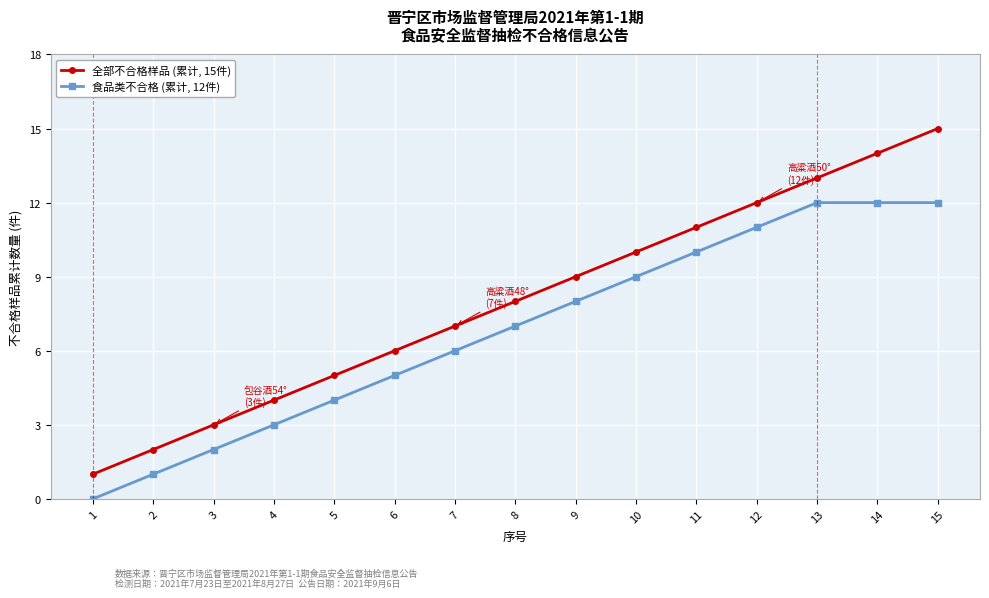

Which category has the highest value across all series?

15